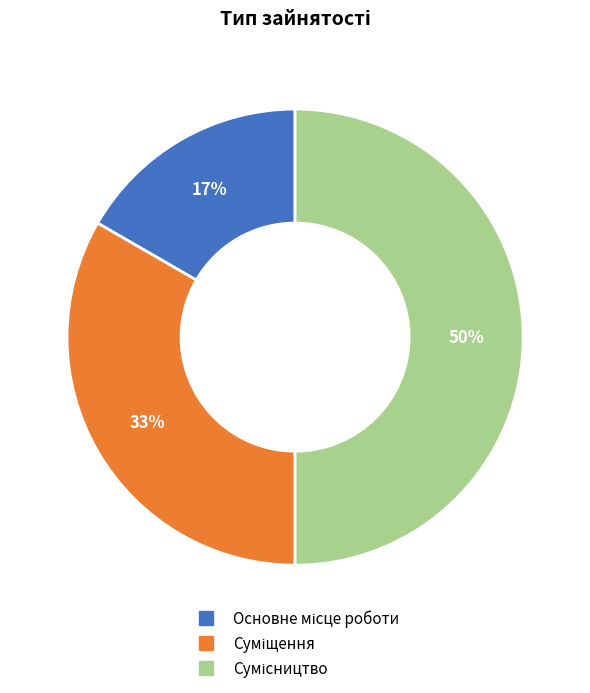

To the nearest percent, what is the difference between the largest and smallest slice percentages?

33%